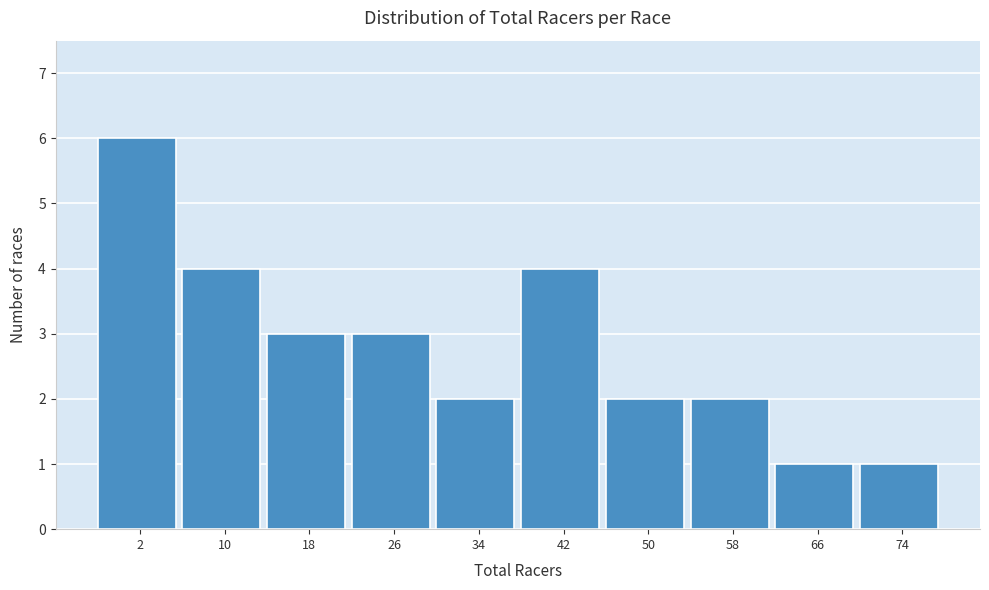

Reading left to right, what are all the values shown in this chart?

6	4	3	3	2	4	2	2	1	1